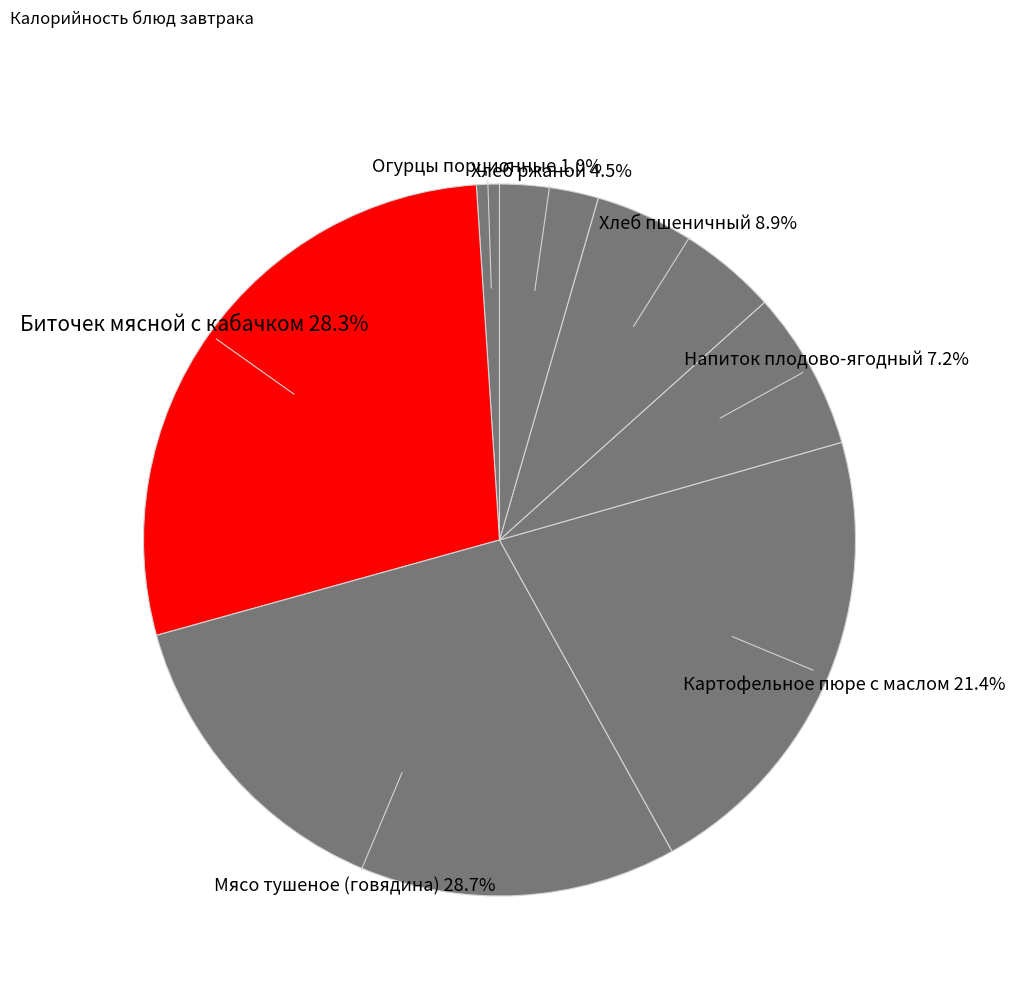

How much of the chart is everything except Мясо тушеное (говядина)?

71.3%